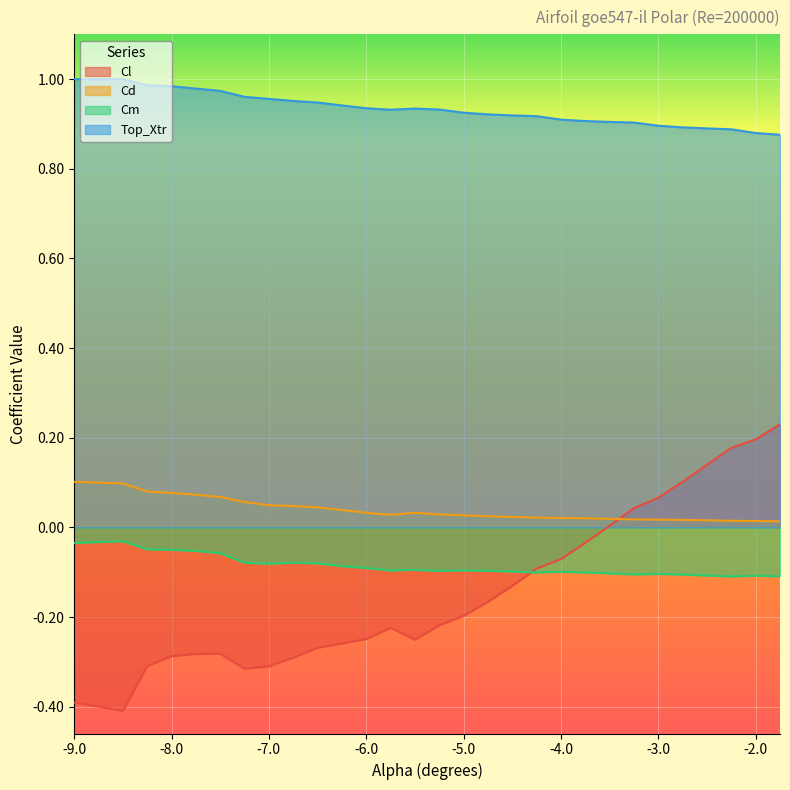

True or false: Top_Xtr has a value of 1.4 at -3.75.

False